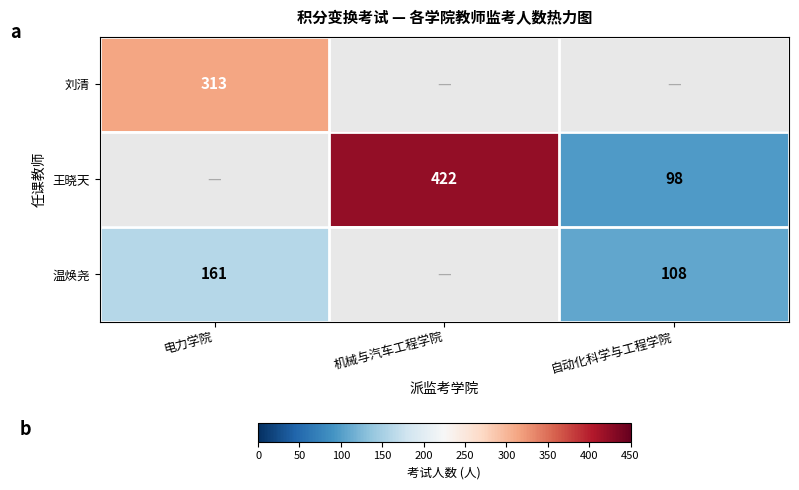

True or false: 王晓天 has a value of 98 at 自动化科学与工程学院.

True